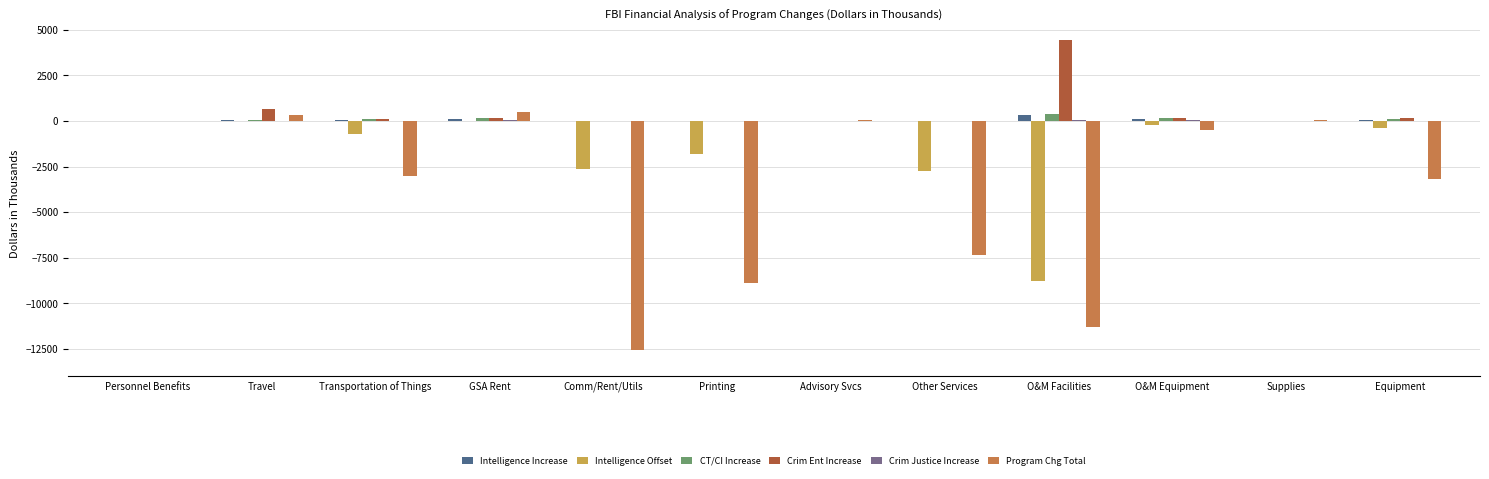

True or false: Crim Ent Increase has a value of 667 at Travel.

True